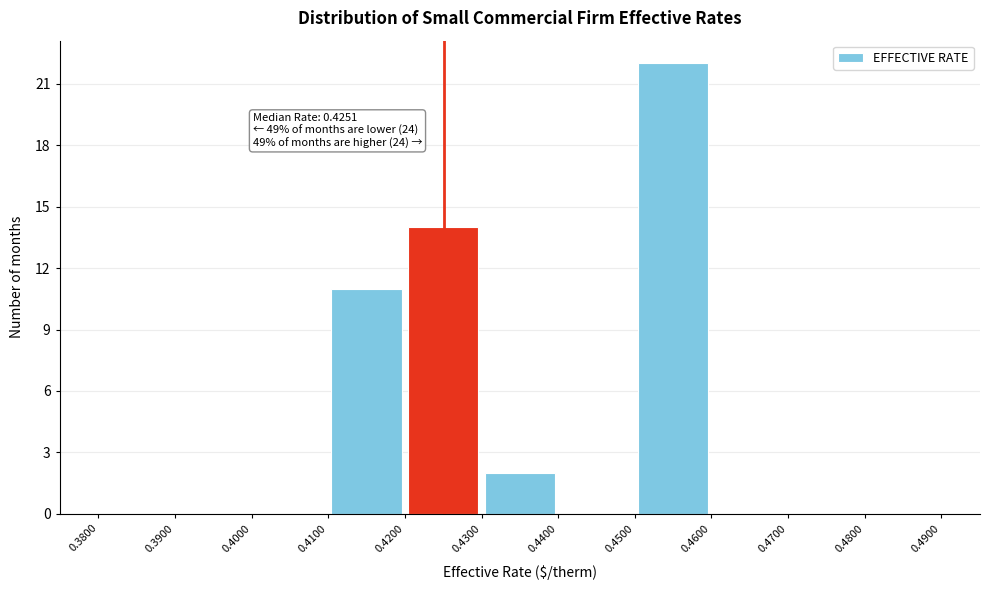

Over which range of the x-axis is the bar tallest?

0.4500 to 0.4600